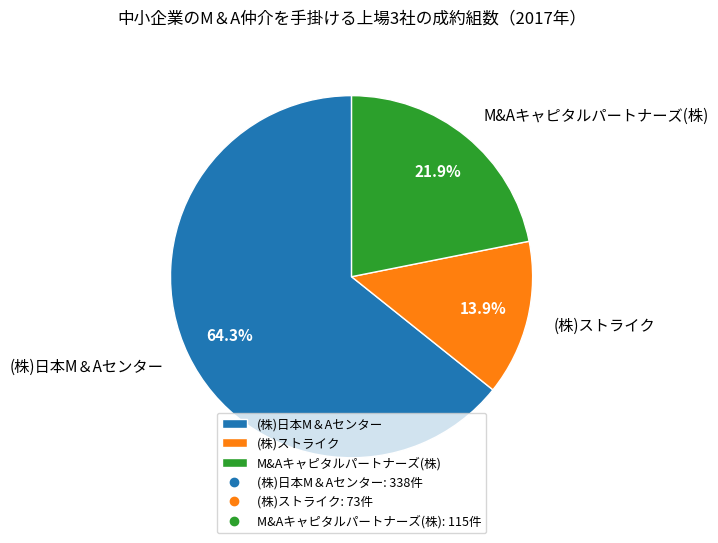

Does any single category account for the majority?

Yes